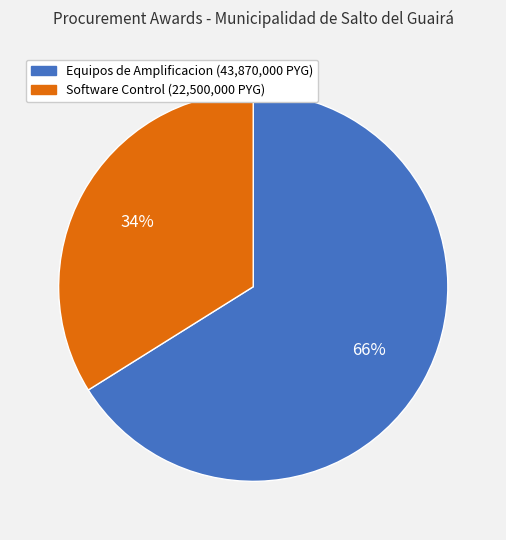

Does any single category account for the majority?

Yes